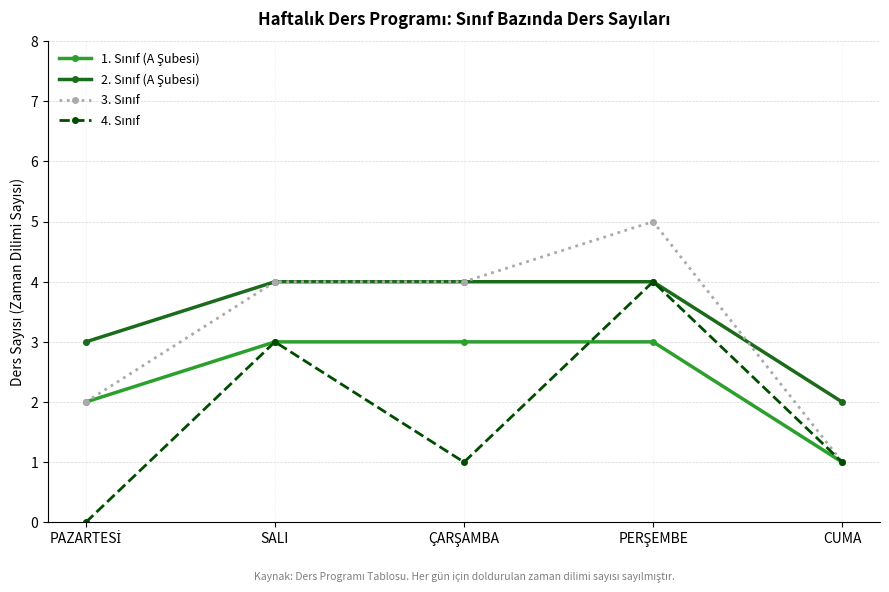

What is the label of the 2nd point from the left?

SALI